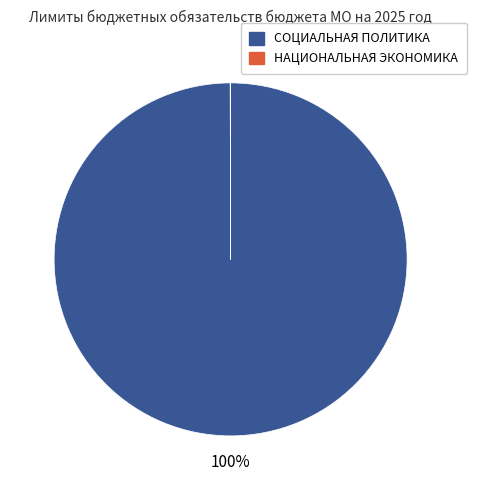

Which slice is the largest?

СОЦИАЛЬНАЯ ПОЛИТИКА